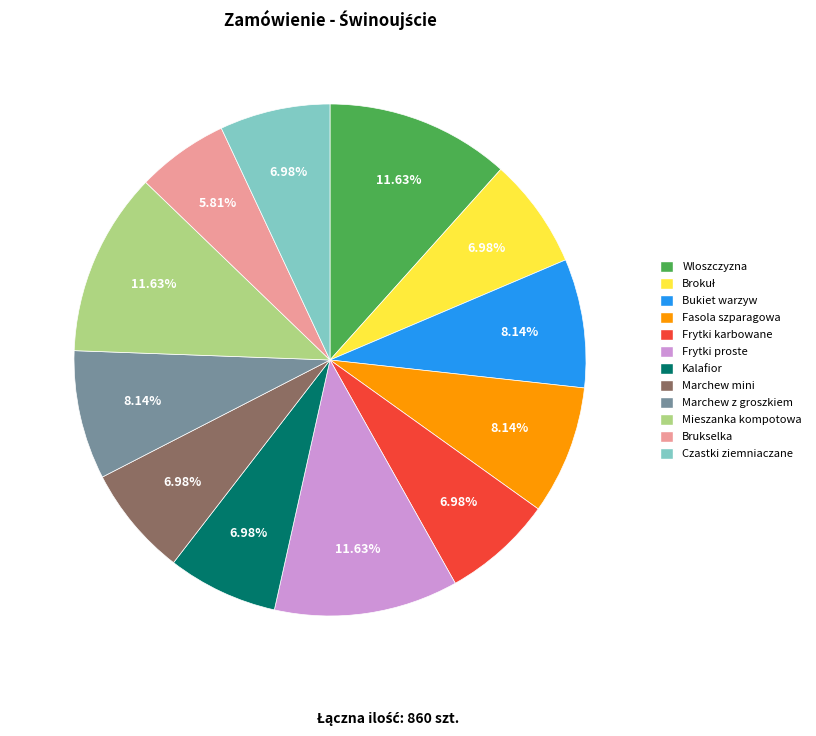

Is there a majority slice in this chart?

No